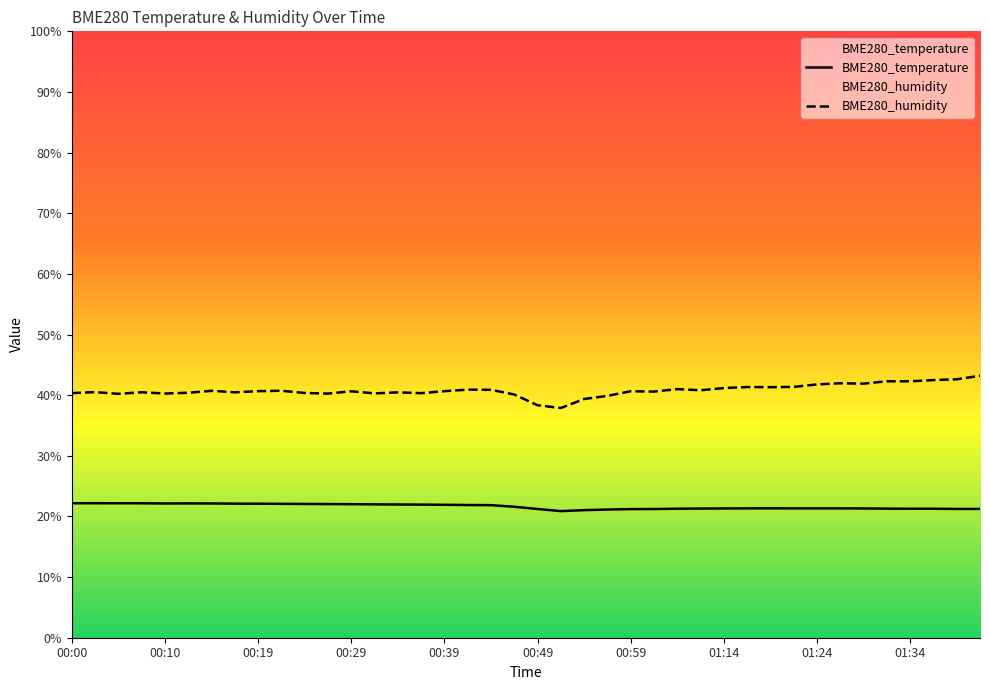

True or false: BME280_humidity and BME280_temperature intersect in this chart.

False